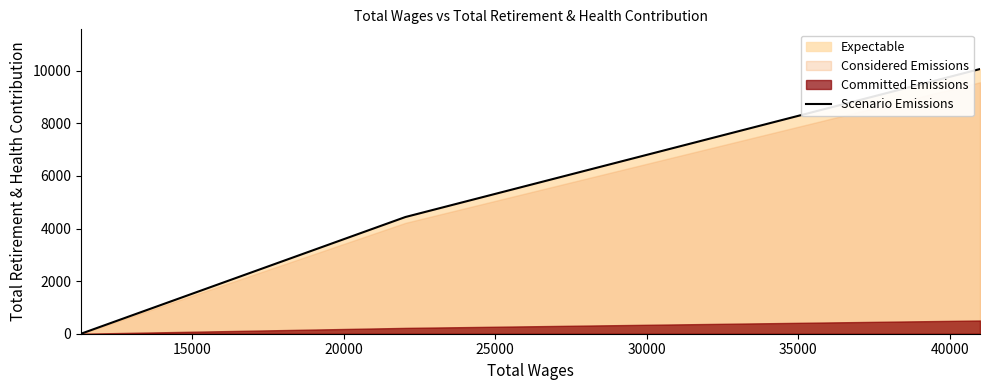

How many lines are shown in the chart?

1